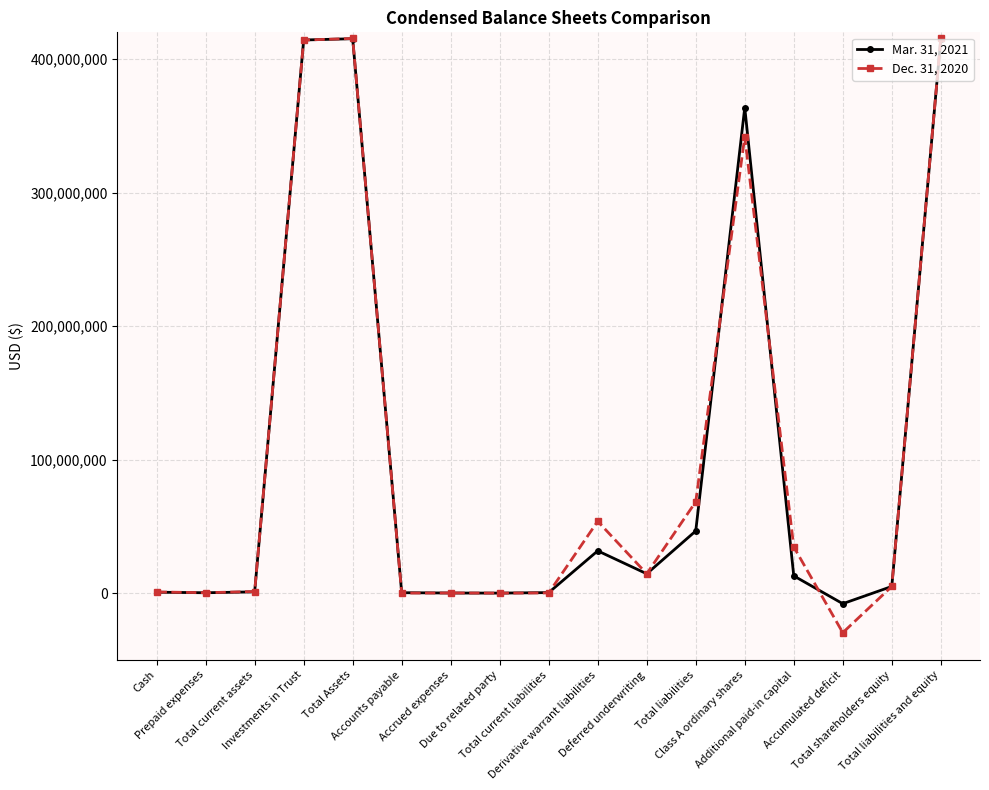

True or false: Dec. 31, 2020 has more than 0 interior local peaks.

True